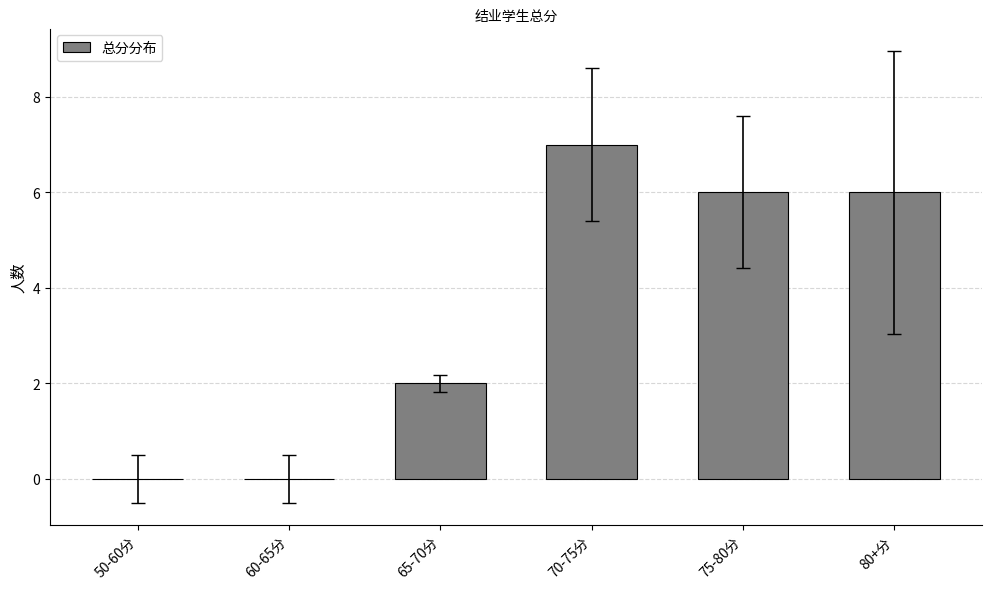

What is the change in value from 50-60分 to 65-70分?

+2